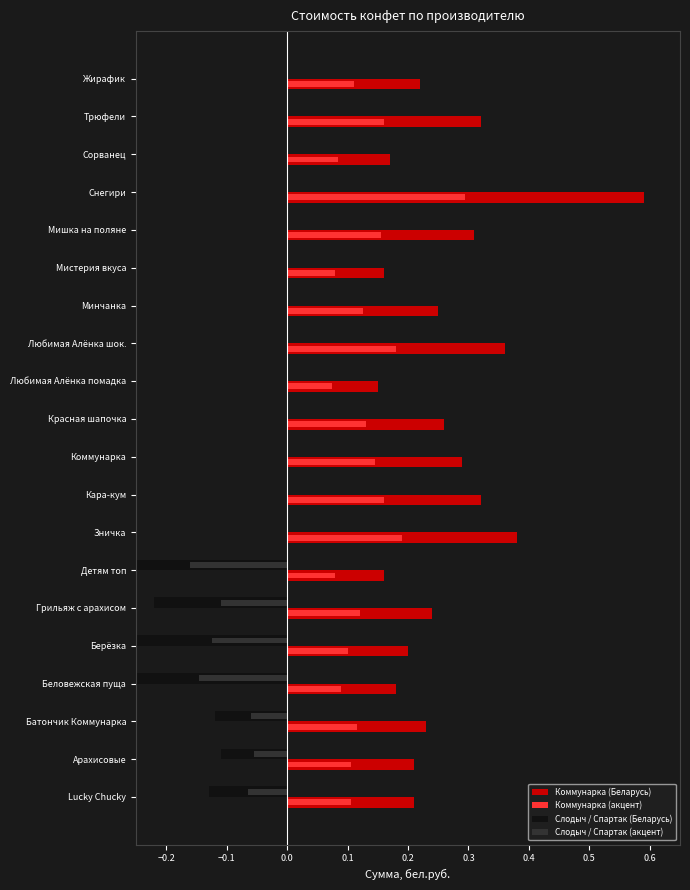

Count the Коммунарка (акцент) values in the range 0 to 1.

20